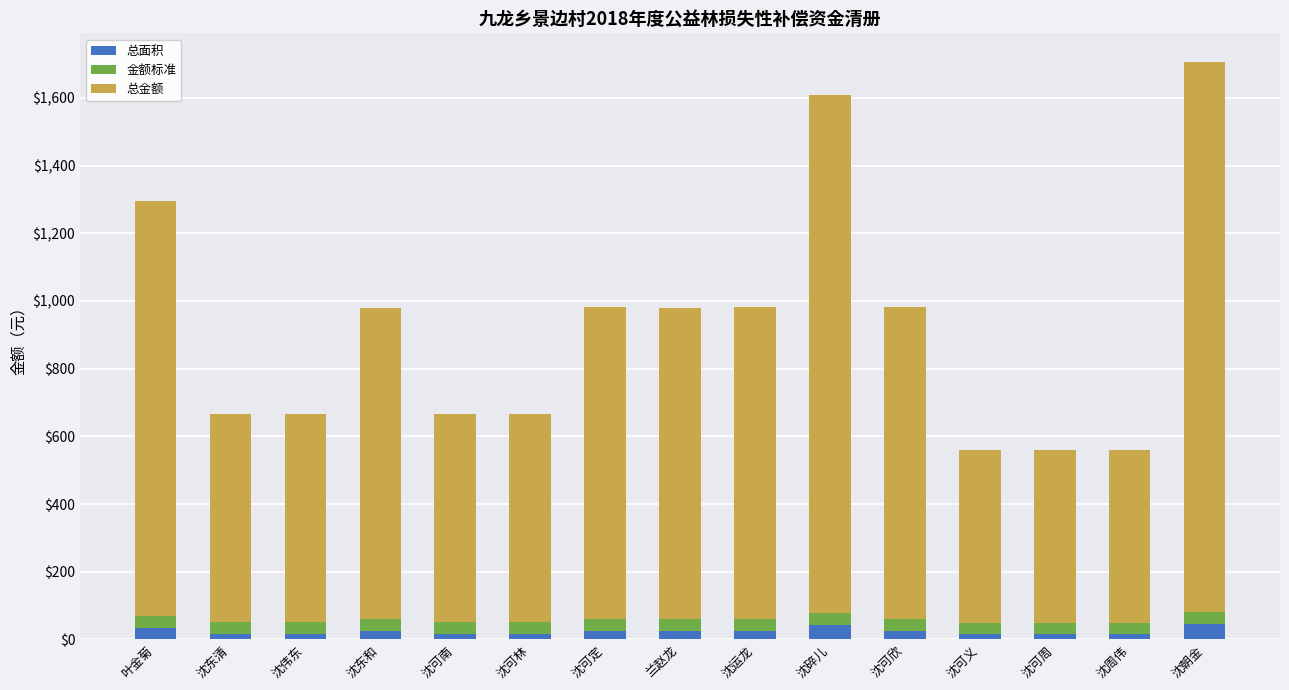

What is the sum of all 总面积 values?

370.2